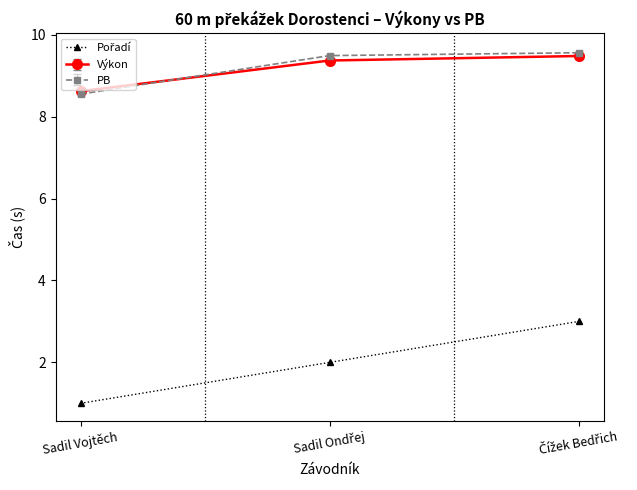

What is the difference between the highest and lowest values at Sadil Vojtěch?

7.6